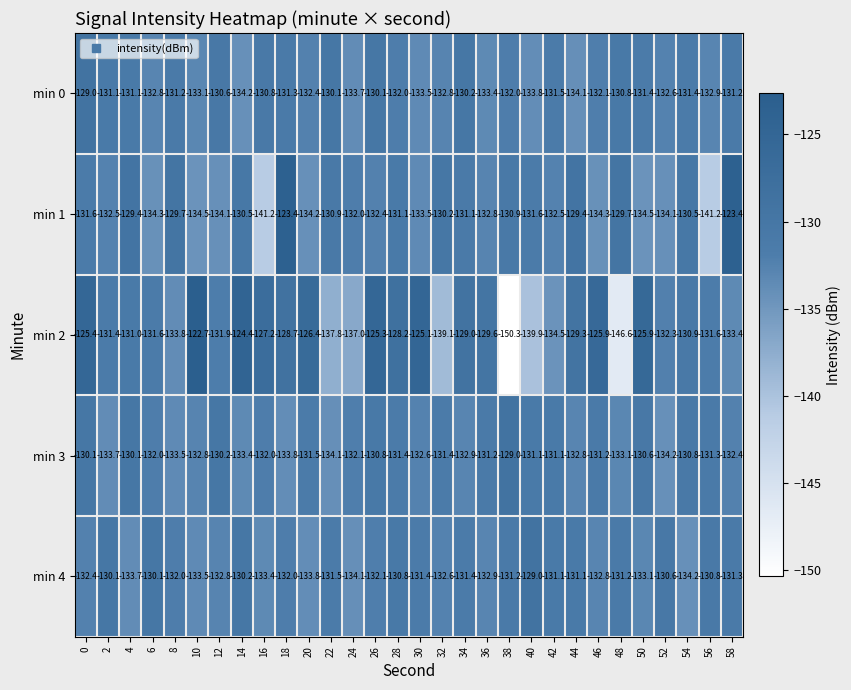

Is it true that min 1 equals -132.5 at 2?

True